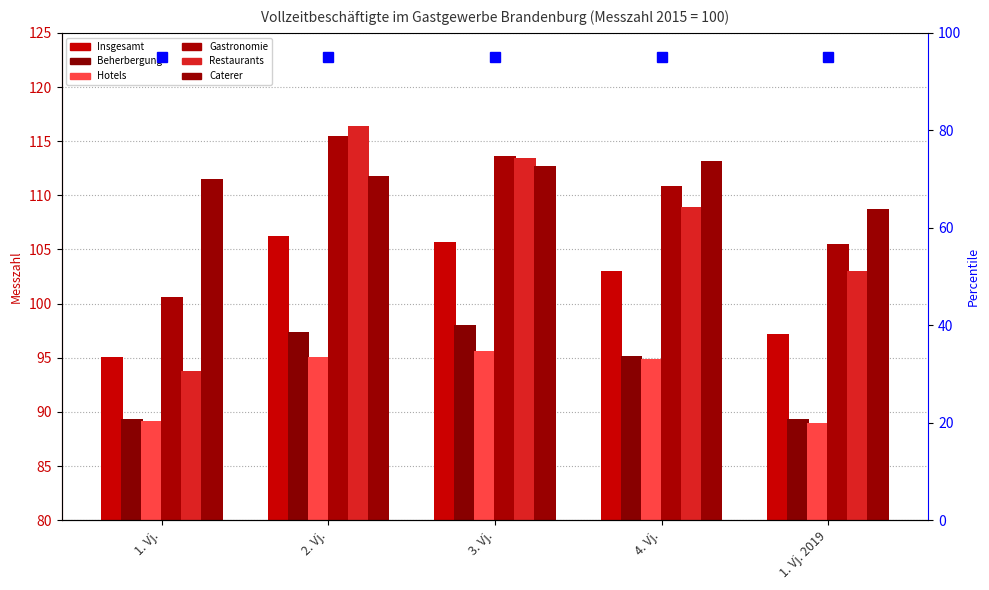

At which category is the sum across all series the highest?

2. Vj.